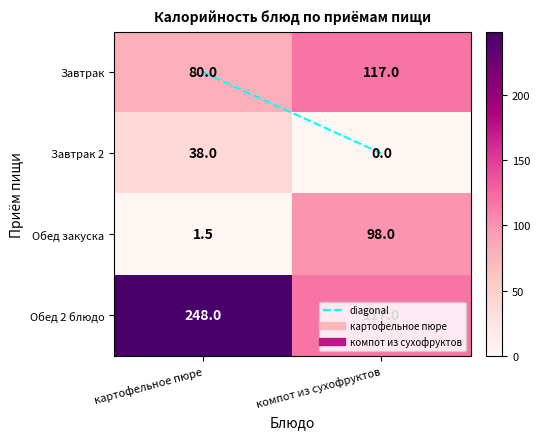

True or false: Завтрак has a value of 117.0 at компот из сухофруктов.

True